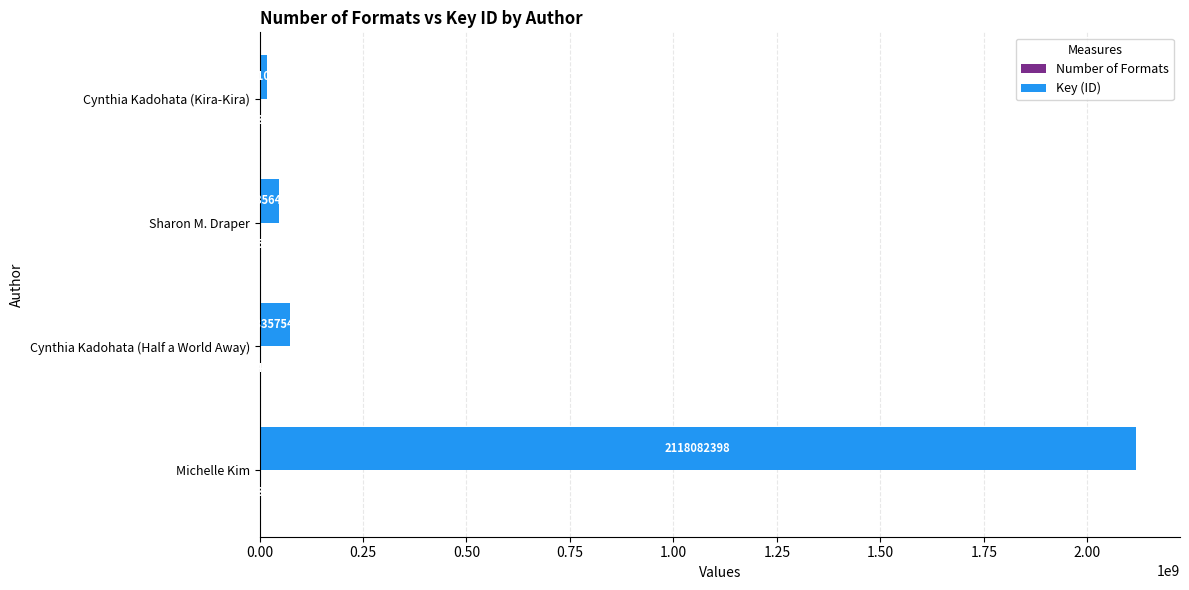

True or false: Key (ID) has a value of 3345736101 at Michelle Kim.

False